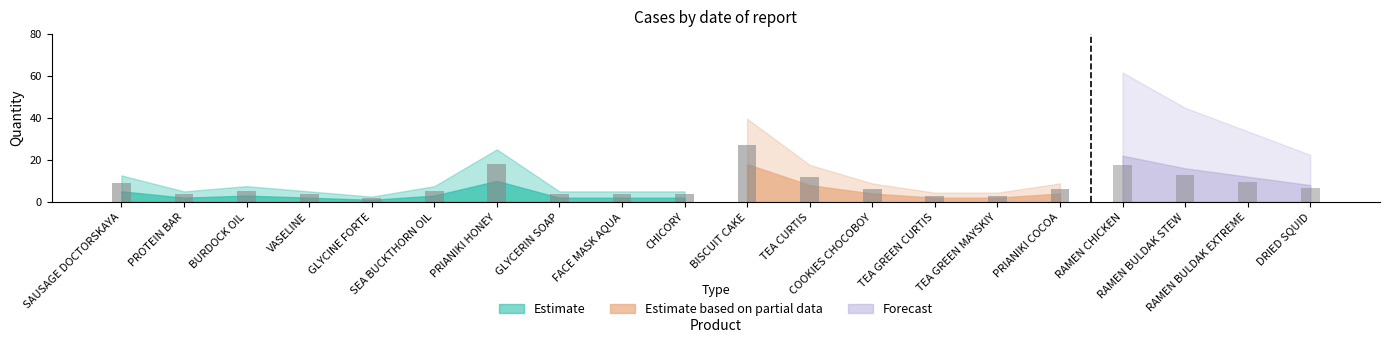

Where does the Estimate series first go above 2?

SAUSAGE DOCTORSKAYA